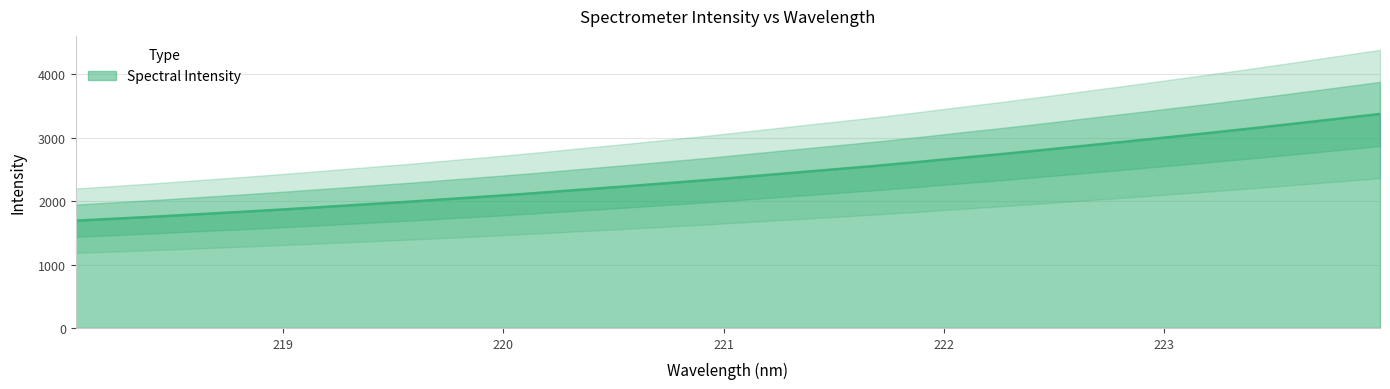

Reading left to right, what are all the values shown in this chart?

1691.0	1724.7	1758.7	1795.7	1832.1	1870.7	1911.5	1952.3	1993.5	2038.2	2082.5	2129.4	2179.5	2228.6	2279.9	2331.1	2387.3	2443.5	2498.8	2554.4	2615.4	2679.0	2740.7	2806.2	2873.6	2940.6	3009.1	3077.7	3149.2	3222.5	3297.3	3372.5